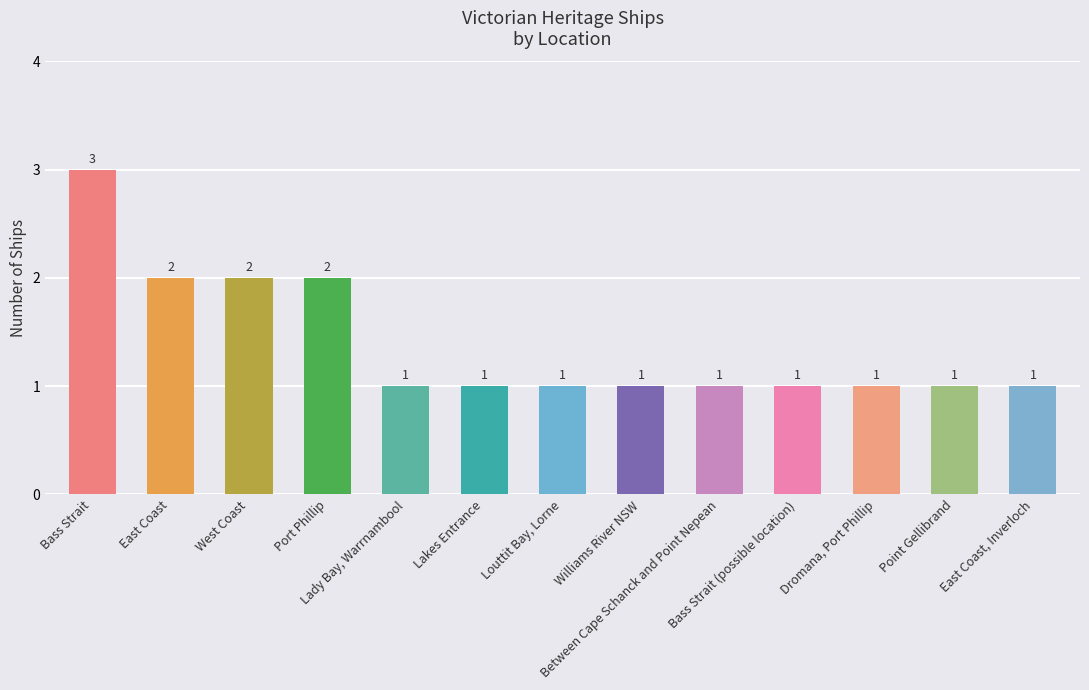

The value at East Coast, Inverloch is 1. True or false?

True